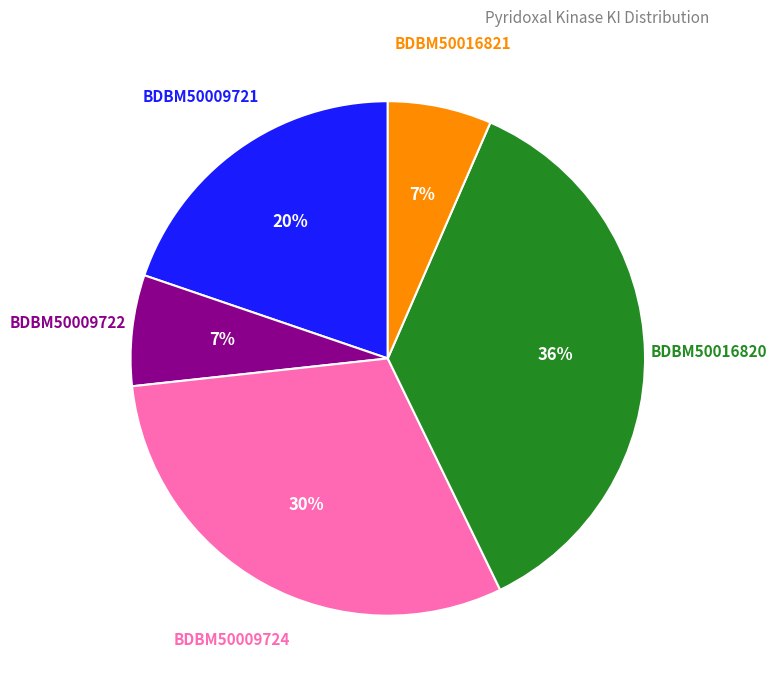

How many segments does this pie chart have?

5